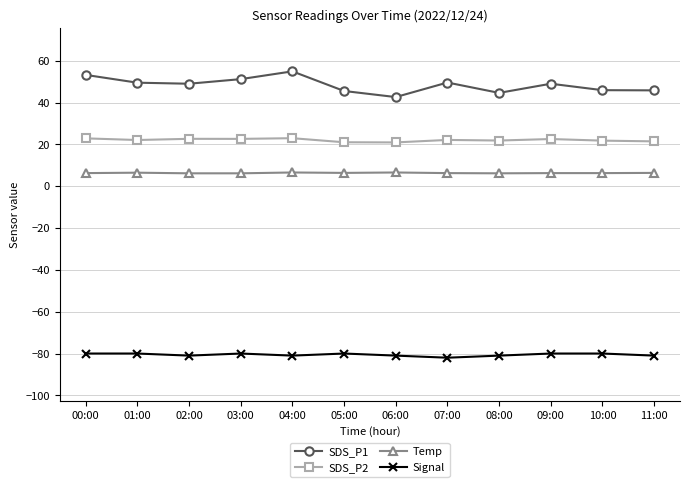

True or false: SDS_P2 has more than 0 interior local peaks.

True